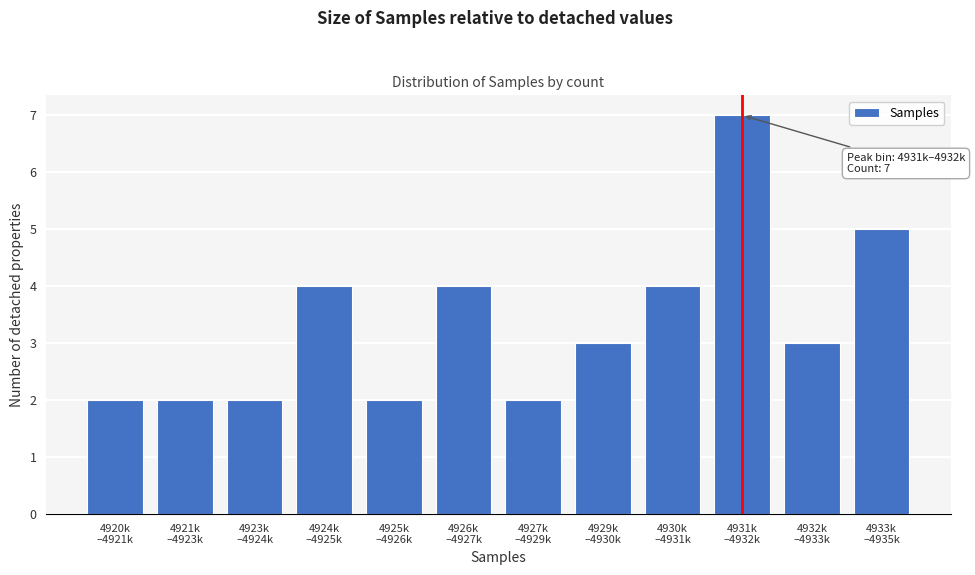

Reading right to left, what are all the values shown in this chart?

5	3	7	4	3	2	4	2	4	2	2	2